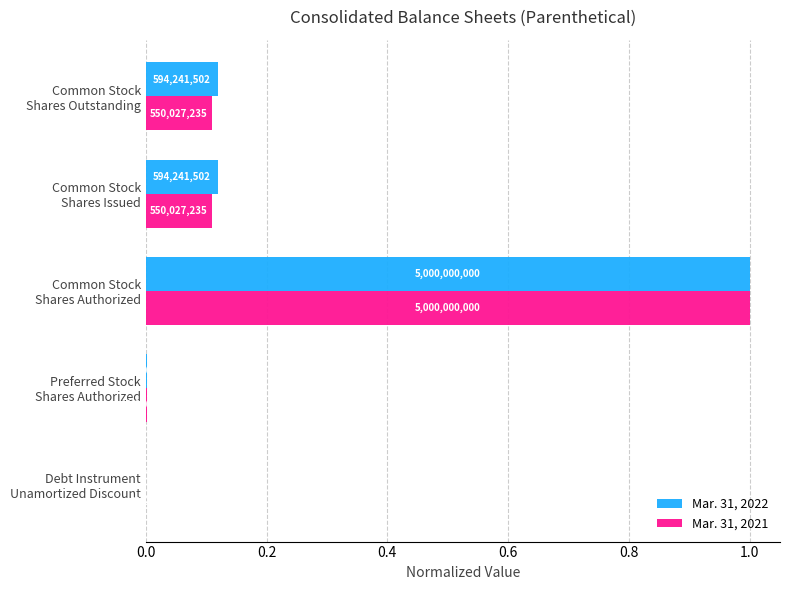

What is the highest value of the Mar. 31, 2021 series?

1.0